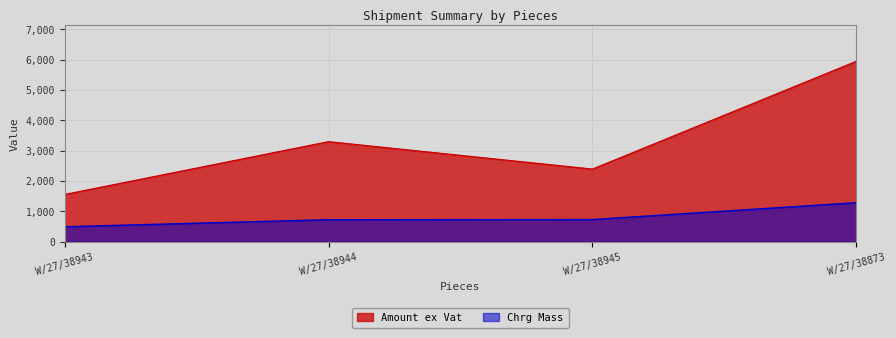

Reading left to right, list all the values displayed in this chart.

Amount ex Vat: W/27/38943=1558.6	W/27/38944=3300.4	W/27/38945=2396.4	W/27/38873=5950.0
Chrg Mass: W/27/38943=495.0	W/27/38944=726.0	W/27/38945=732.0	W/27/38873=1287.0